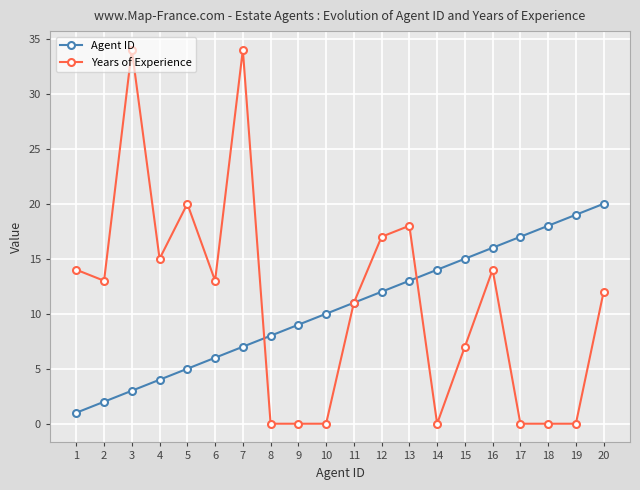

Which series changed the most between 8 and 17?

Agent ID